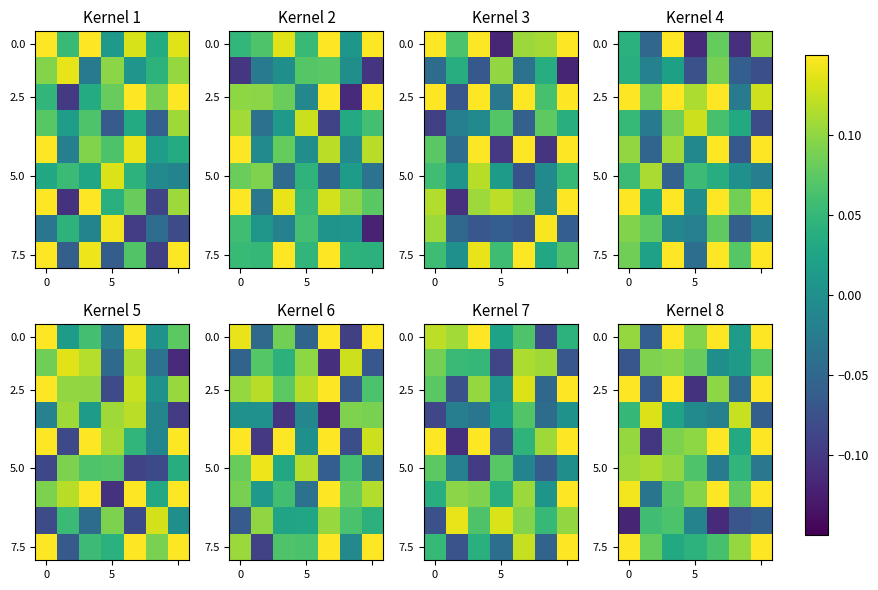

What is the total value across all series at 5?

0.2